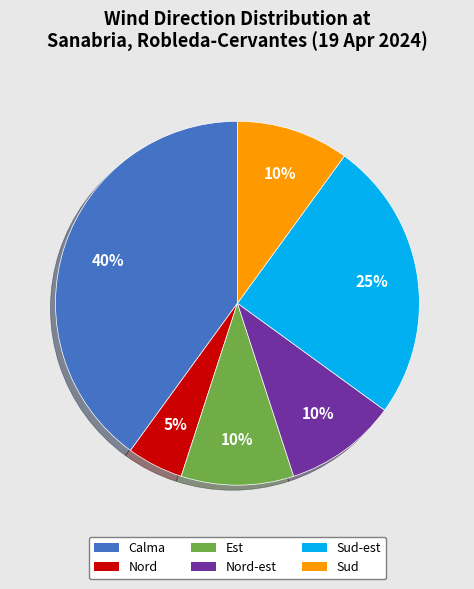

To the nearest percent, what is the difference between the largest and smallest slice percentages?

35%